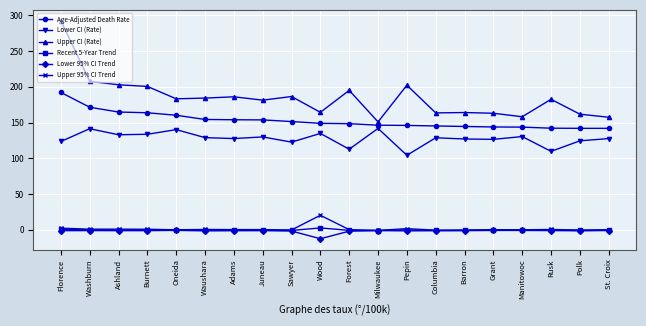

What is the label of the 4th point from the right?

Manitowoc